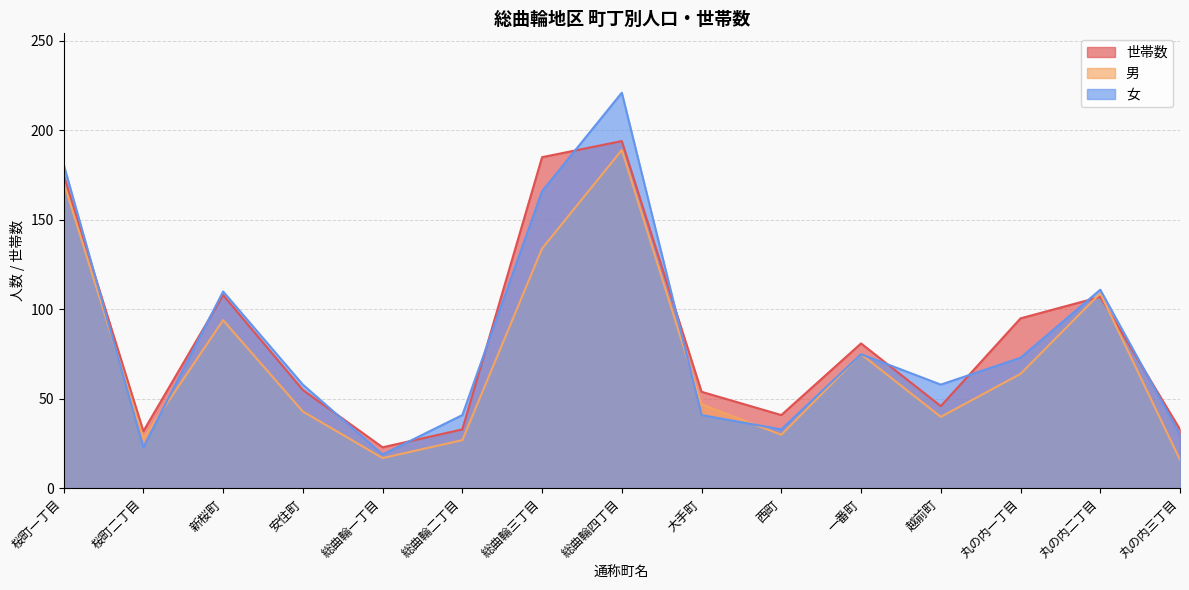

Where is the first local maximum for 女?

新桜町